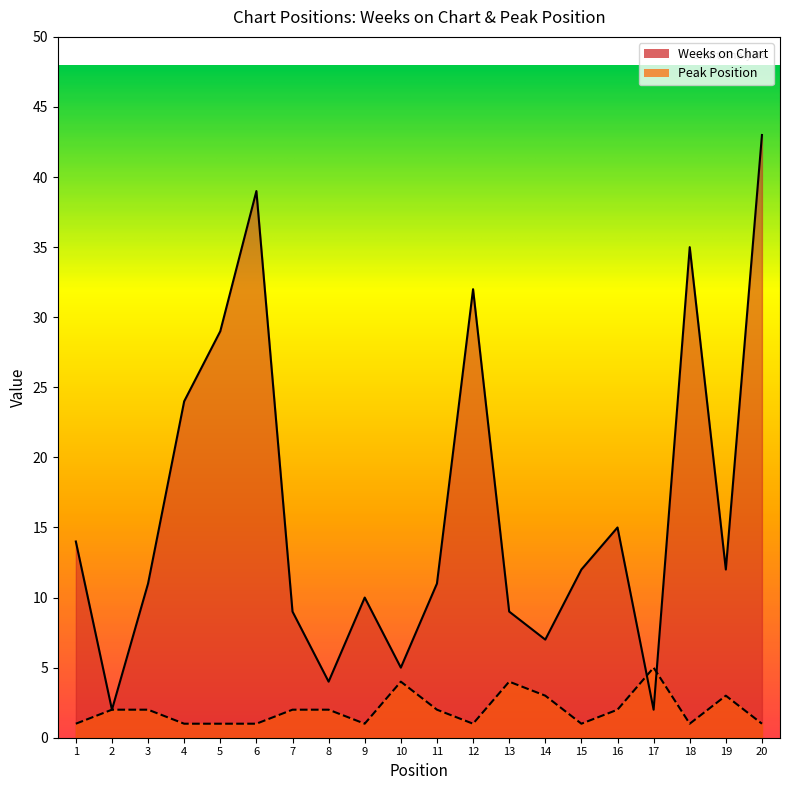

What is the greatest value displayed?

43